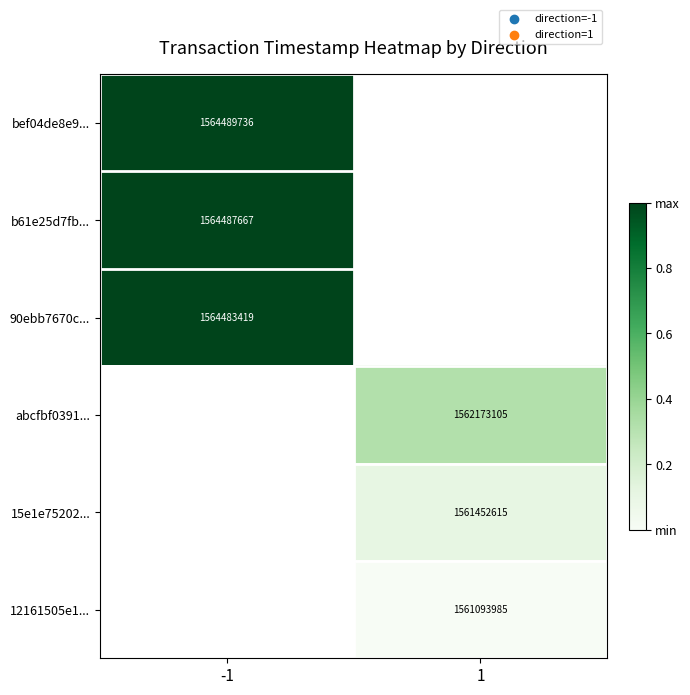

How many series are shown in this chart?

6